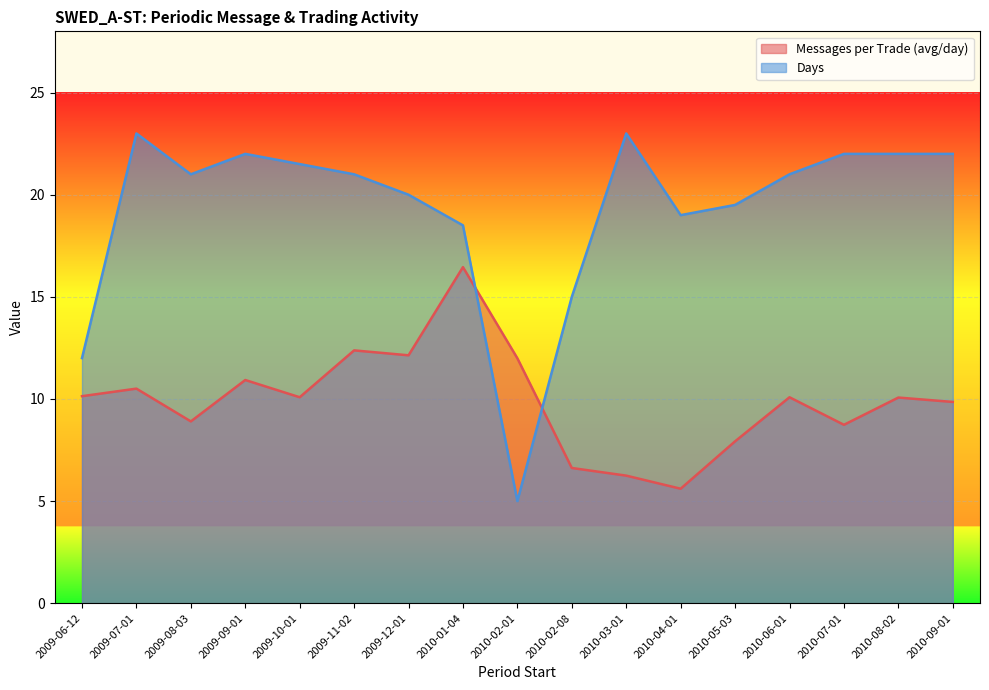

What is the average value of the Messages per Trade (avg/day) series?

9.9